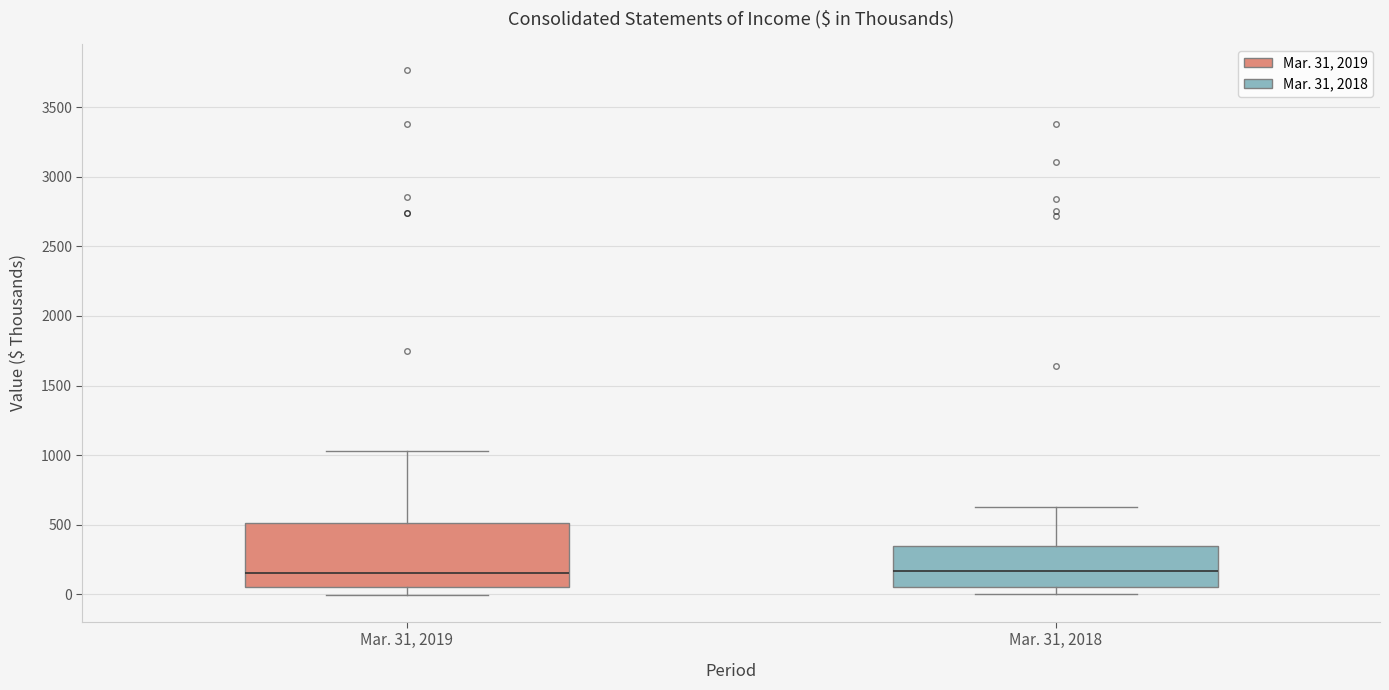

Reading left to right, read every box against the y-axis: the position of its median line, the range the box covers, and the ends of its whiskers. The values are not printed on the chart, so give them approximately, as read against the axis.

Mar. 31, 2019: median 150, box 50 to 500, whiskers 0 to 1050
Mar. 31, 2018: median 150, box 50 to 350, whiskers 0 to 650